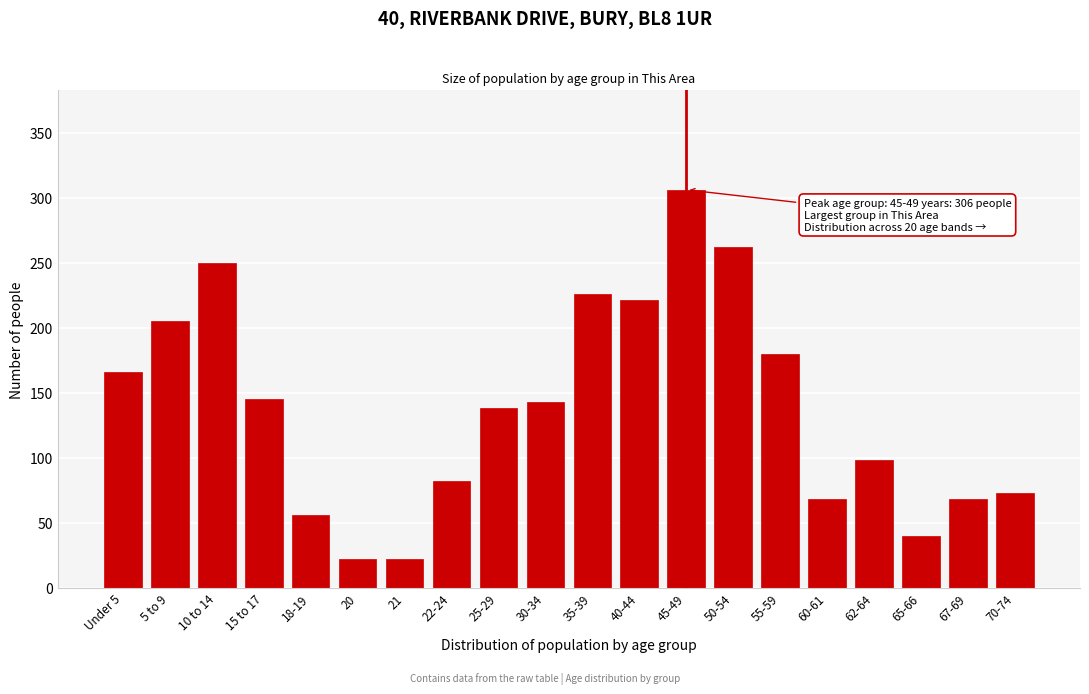

Reading left to right, list all the values displayed in this chart.

Under 5=166	5 to 9=205	10 to 14=250	15 to 17=145	18-19=56	20=22	21=22	22-24=82	25-29=138	30-34=143	35-39=226	40-44=221	45-49=306	50-54=262	55-59=180	60-61=68	62-64=98	65-66=40	67-69=68	70-74=73